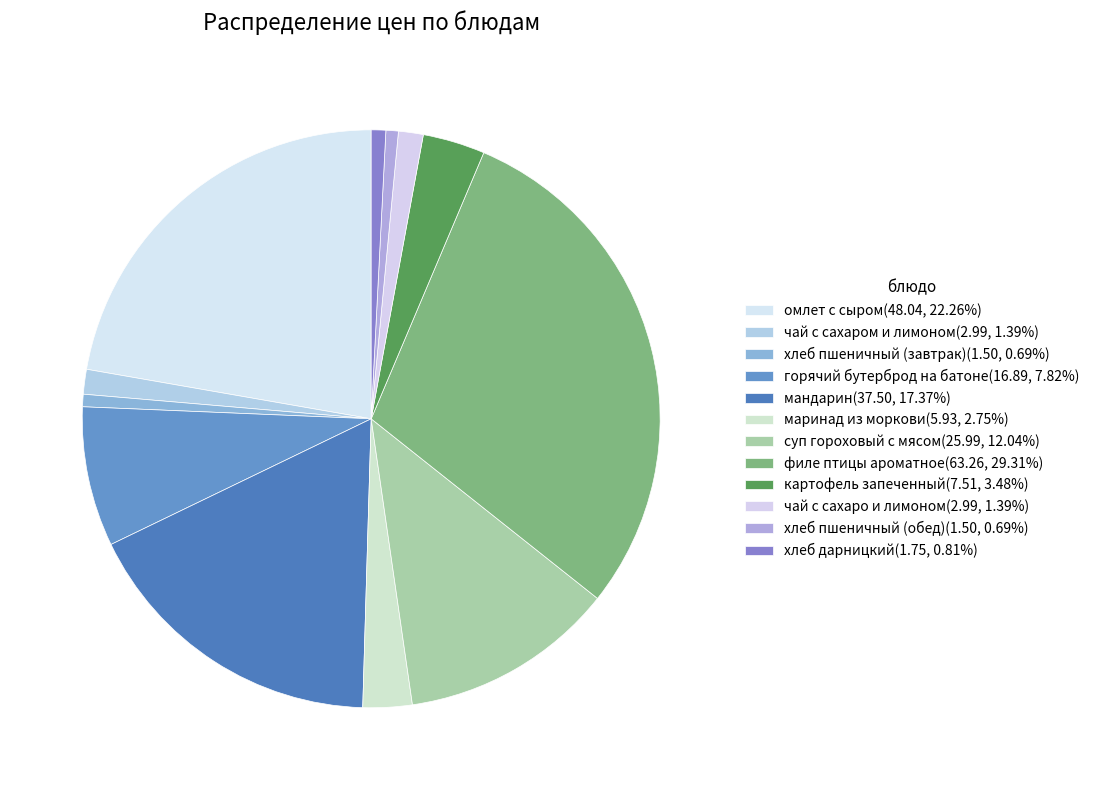

What is the largest slice in the pie chart?

филе птицы ароматное